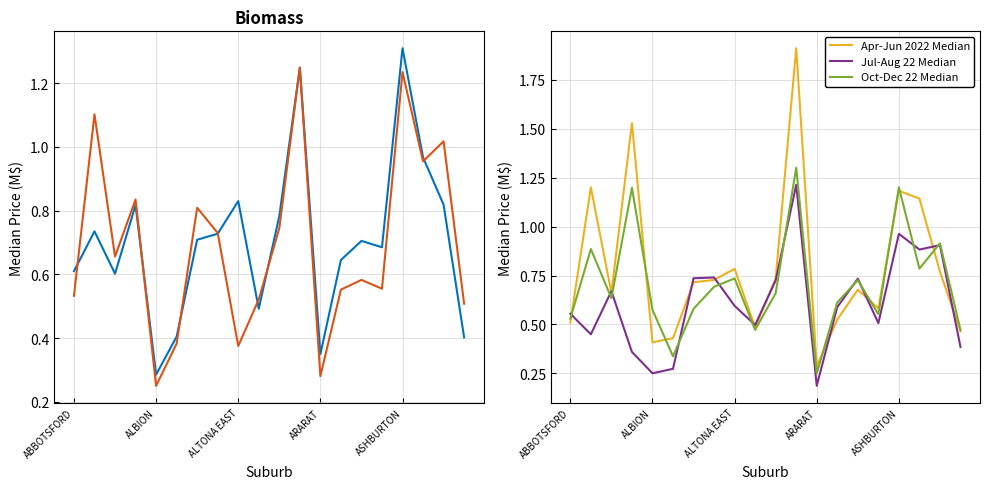

Which series has the largest total across all categories?

Apr-Jun 2022 Median